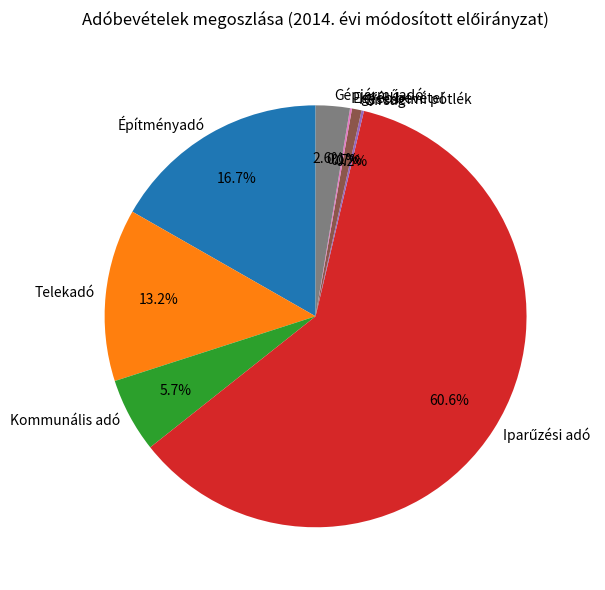

Is there any slice that represents more than half of the pie?

Yes